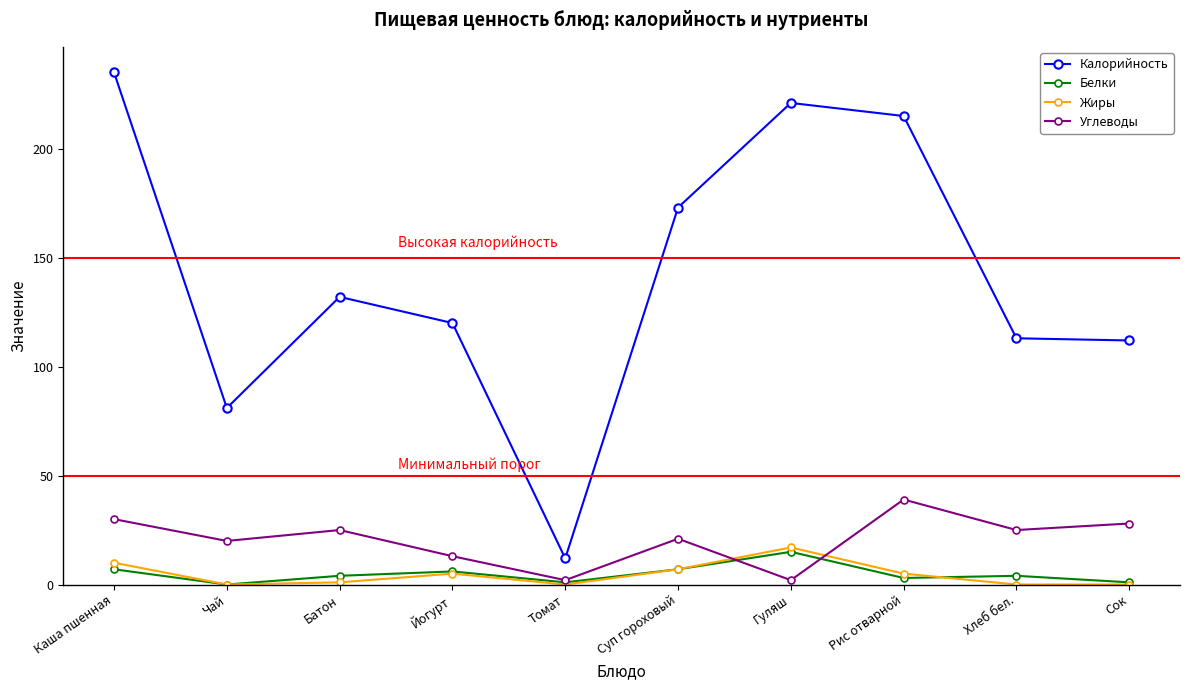

At which label does Углеводы reach its peak?

Рис отварной